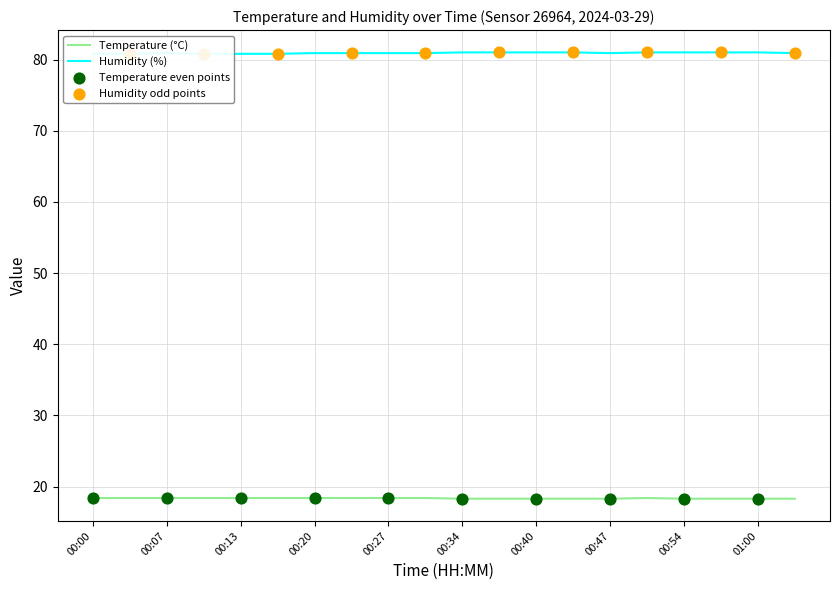

Is the value of humidity at 00:30 greater than the value of temperature at 00:00?

Yes